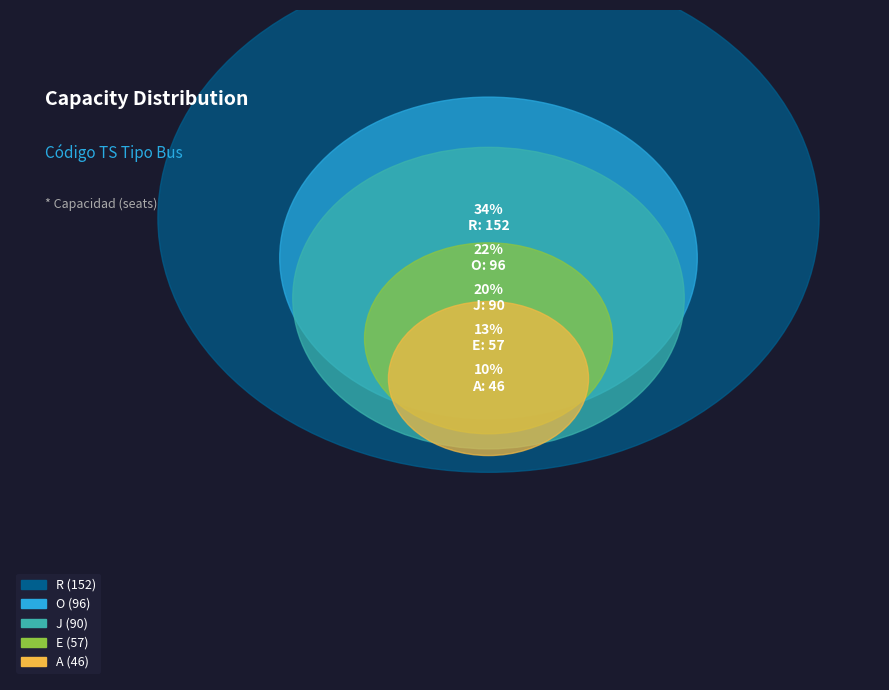

To the nearest percent, what is the difference between the A and R slice percentages?

24%